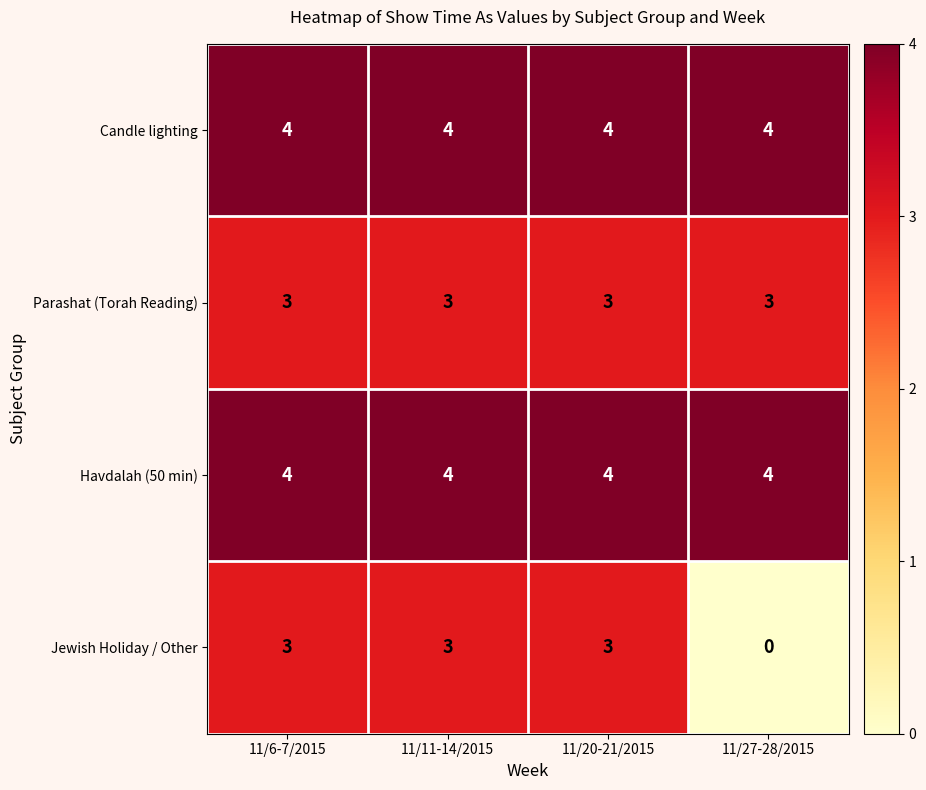

Reading right to left, extract all data points from this chart.

Candle lighting: 4	4	4	4
Parashat (Torah Reading): 3	3	3	3
Havdalah (50 min): 4	4	4	4
Jewish Holiday / Other: 0	3	3	3